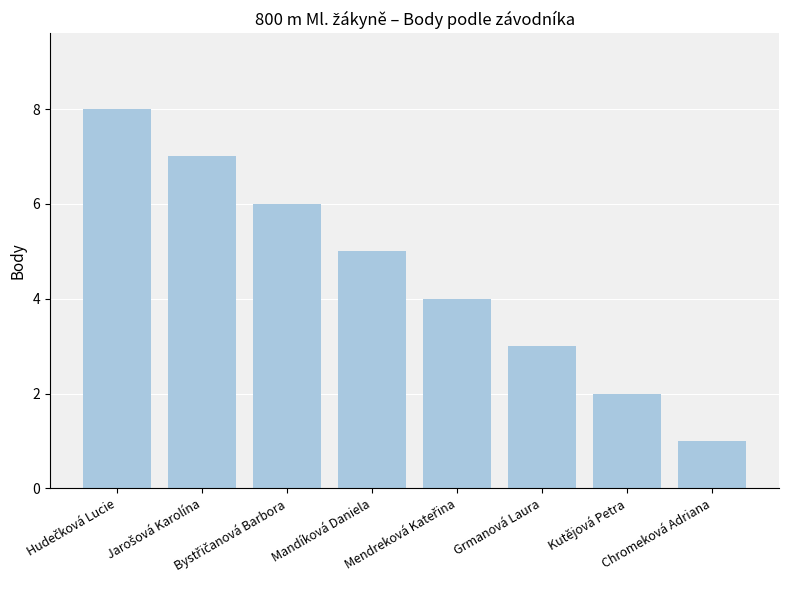

Approximately how many times larger is the value at Grmanová Laura compared to Mandíková Daniela?

0.6